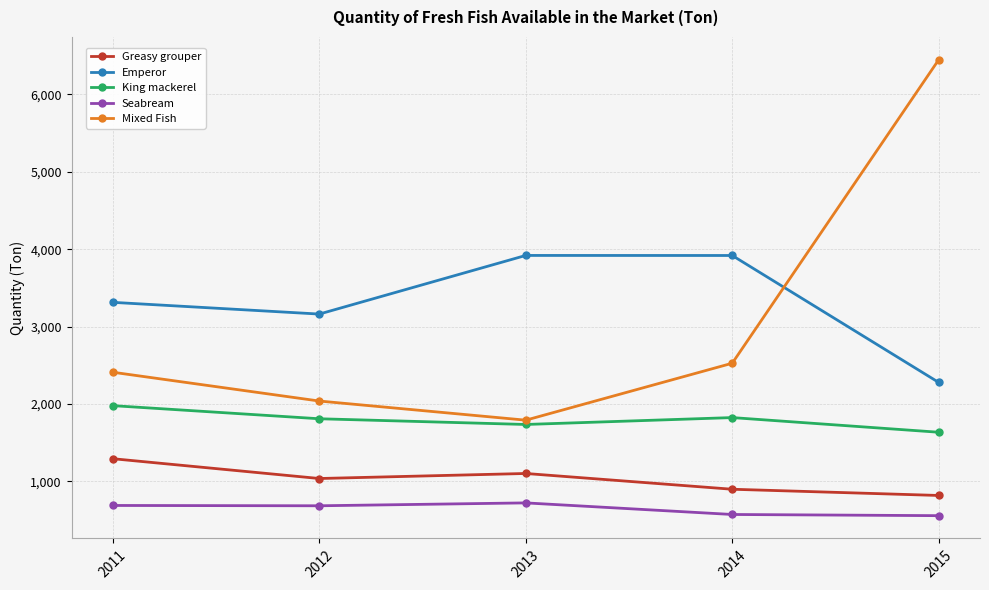

The value of Seabream at 2015 is 556.0. True or false?

True